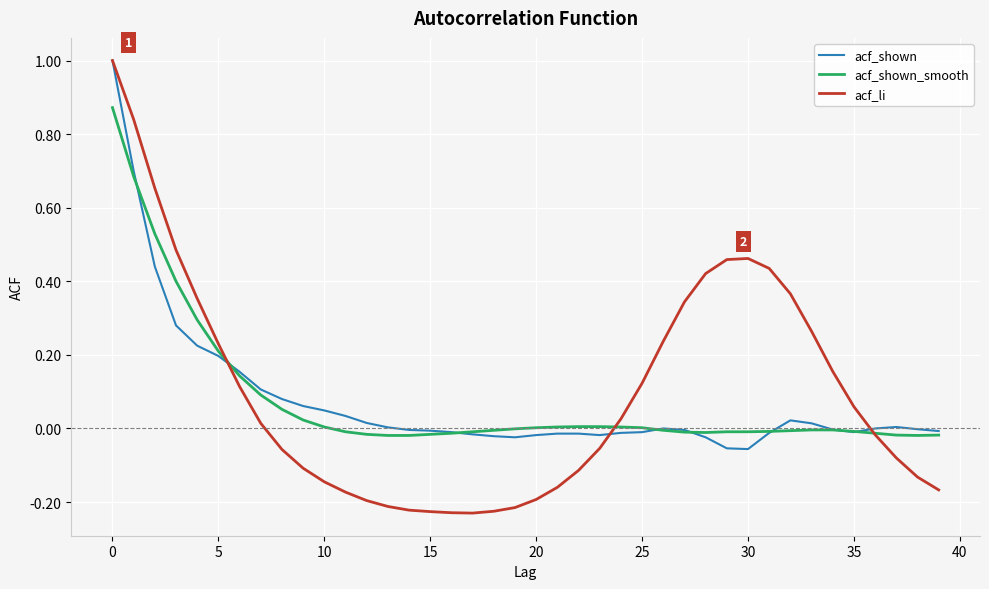

Which series has the largest range (max minus min)?

acf_li